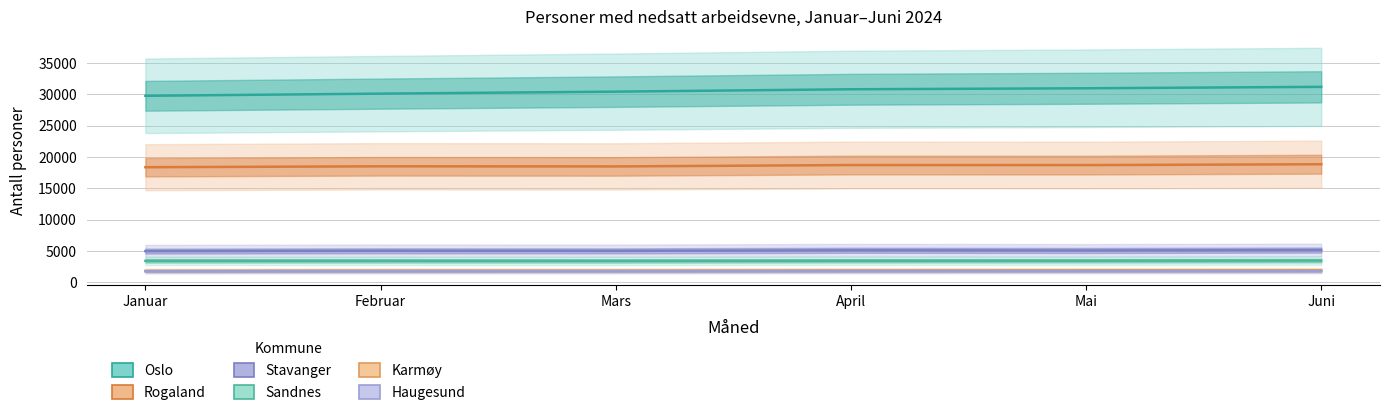

True or false: Rogaland and Stavanger cross at least once.

False